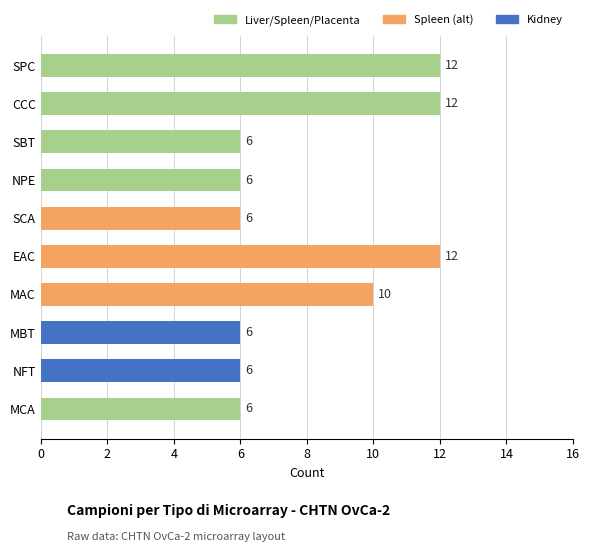

Is it true that the value at CCC is 20?

False